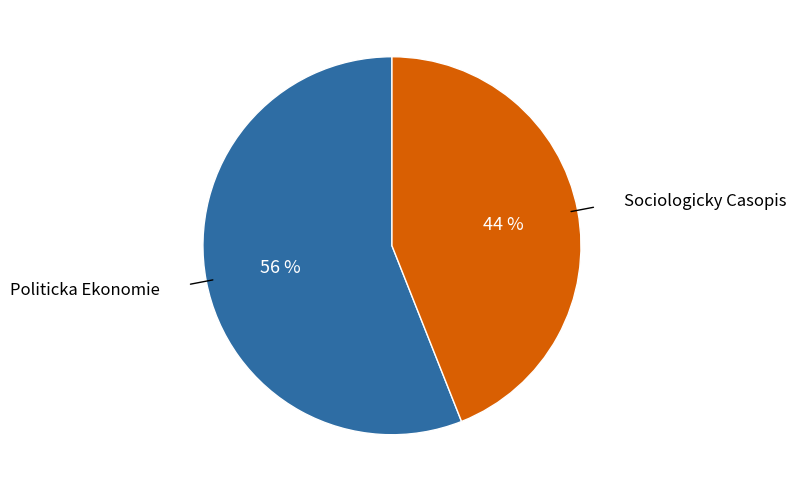

To the nearest percent, what is the average slice percentage?

50%